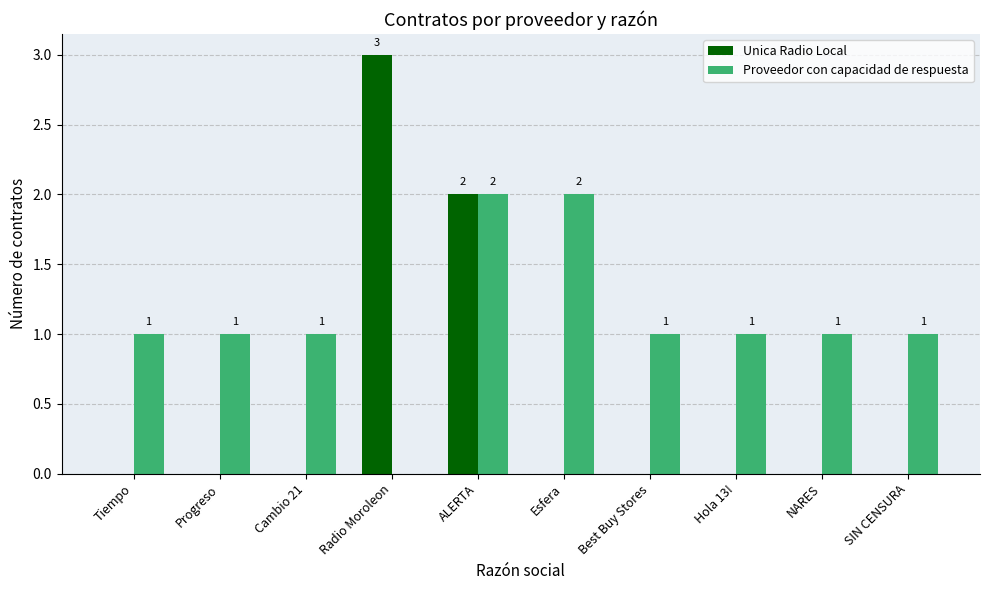

Does the chart contain stacked bars?

No